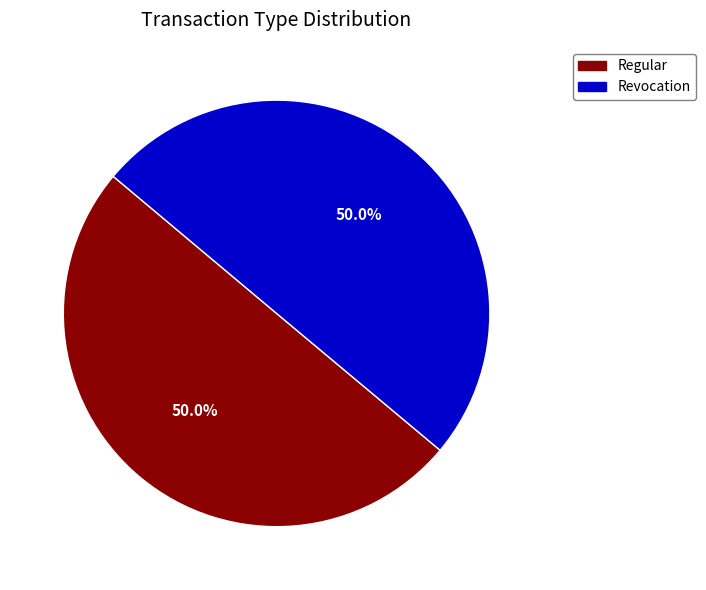

What percentage is the Revocation slice, to the nearest percent?

50%